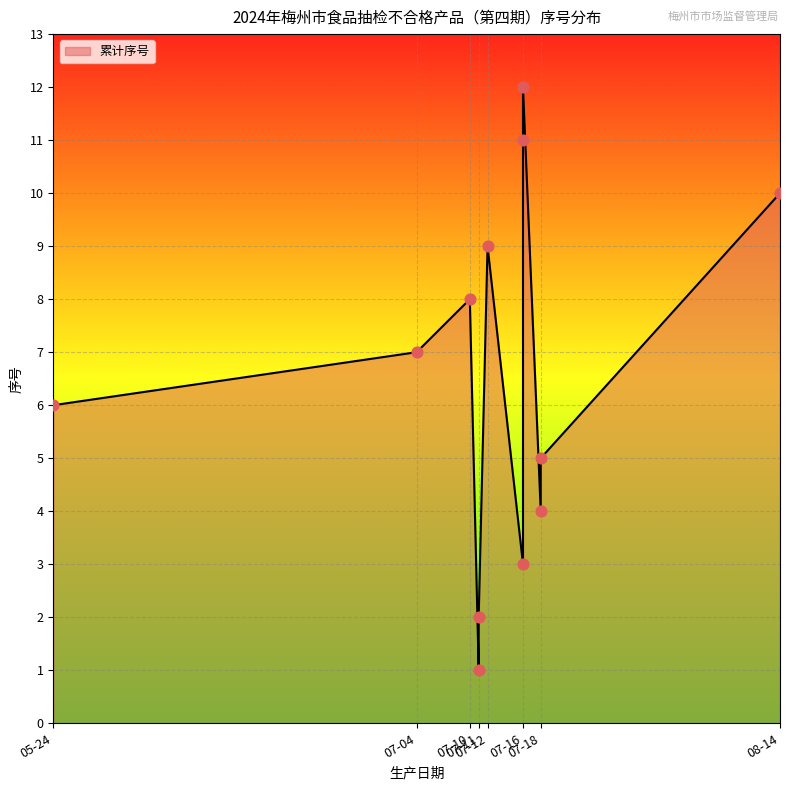

Between 2024-07-12 and 2024-07-11, which is larger?

2024-07-12